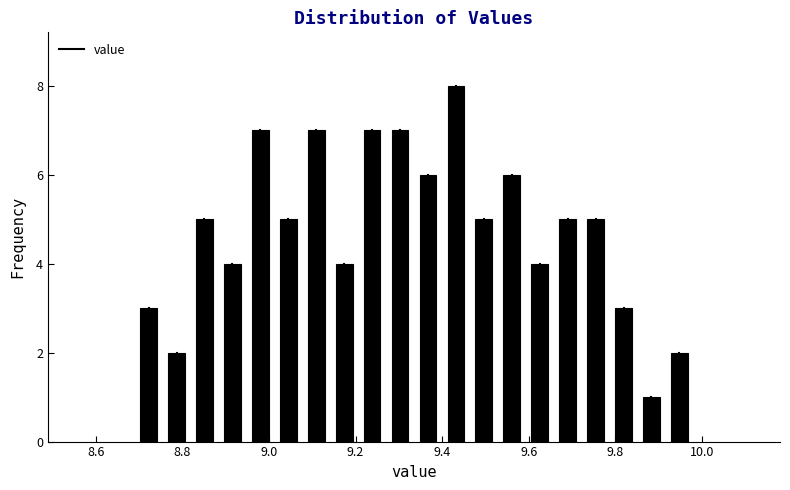

Around what value on the x-axis is the tallest bar? Give the approximate position of its centre, as read against the axis.

9.44